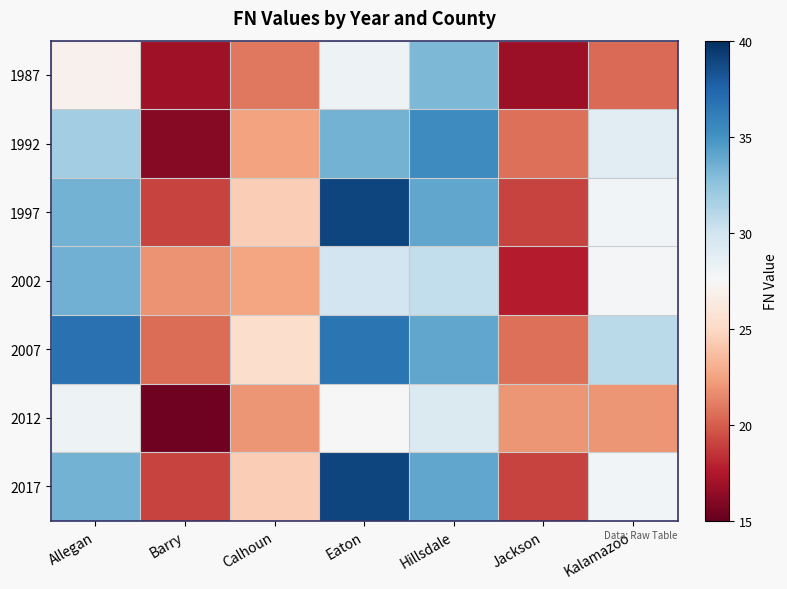

Which category has the highest value across all series?

Eaton